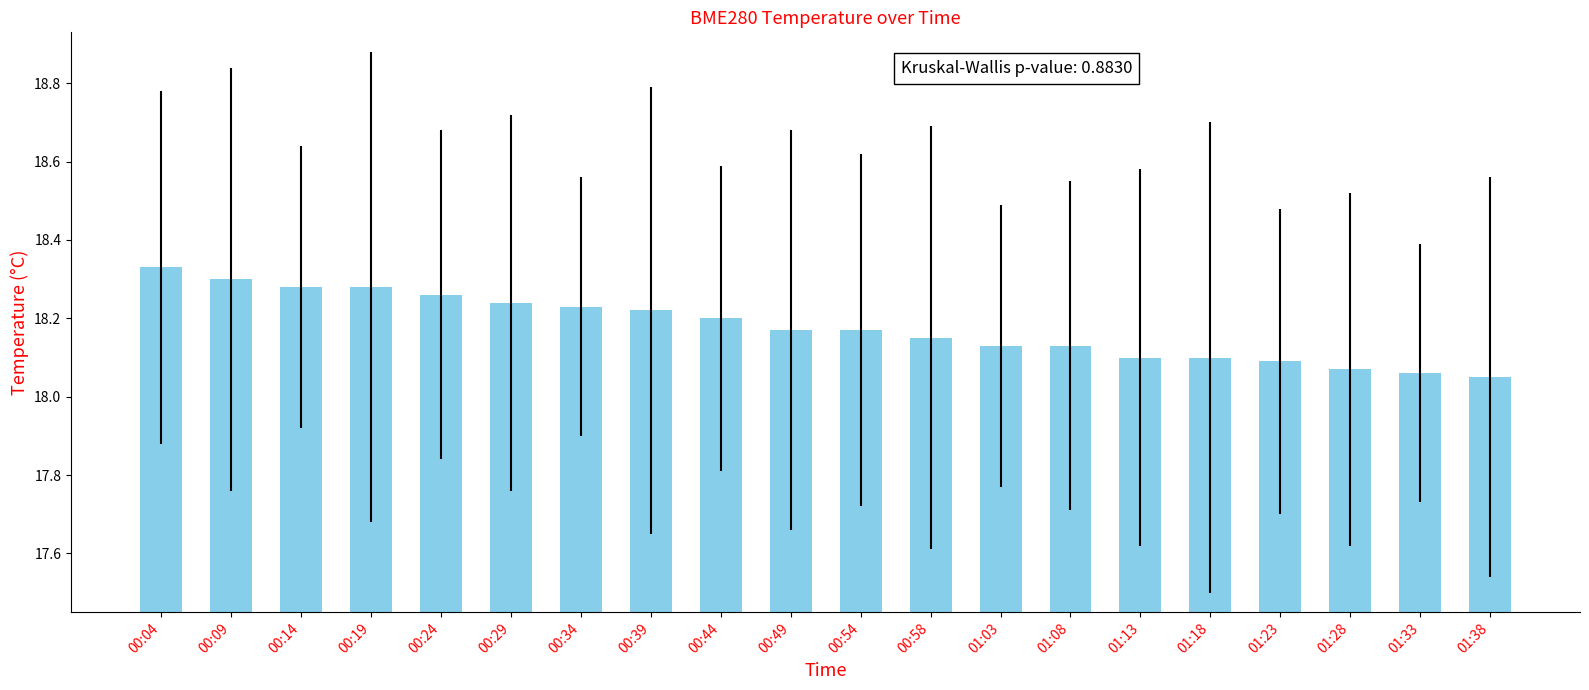

Are the bars horizontal?

No